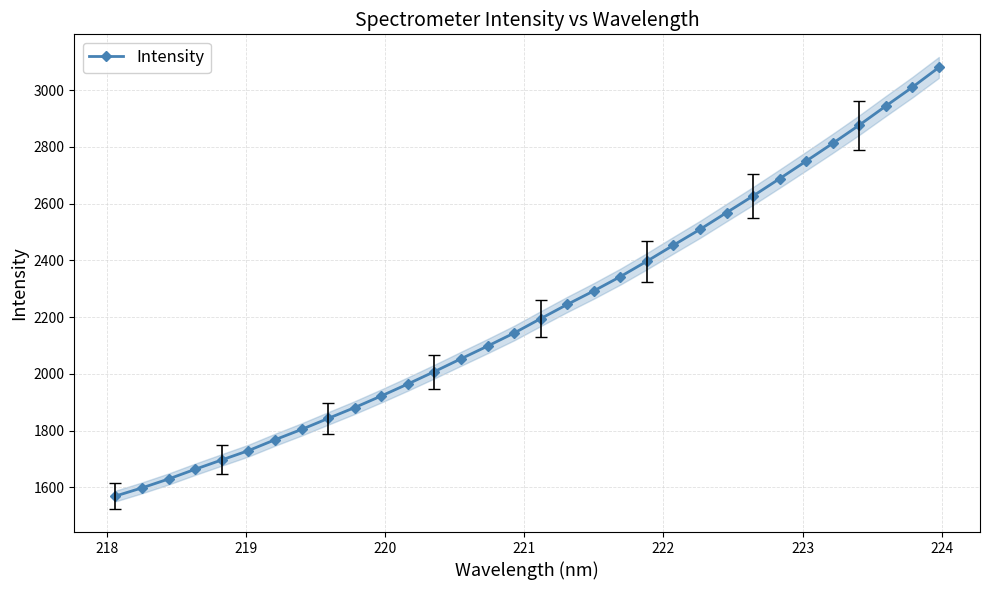

What is the value of the 12th point from the left?

1964.4